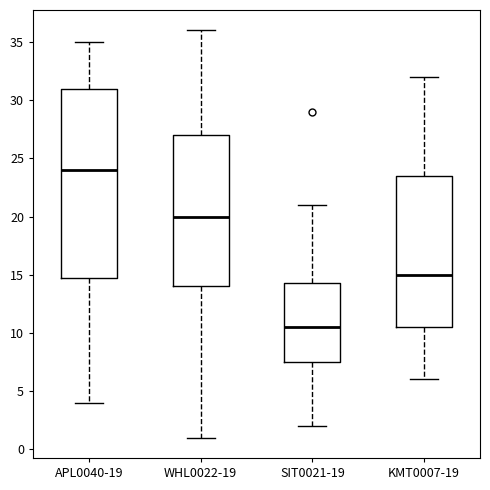

Where does the median line of the box for KMT0007-19 sit on the y-axis? The values are not printed on the chart, so give them approximately, as read against the axis.

15.0